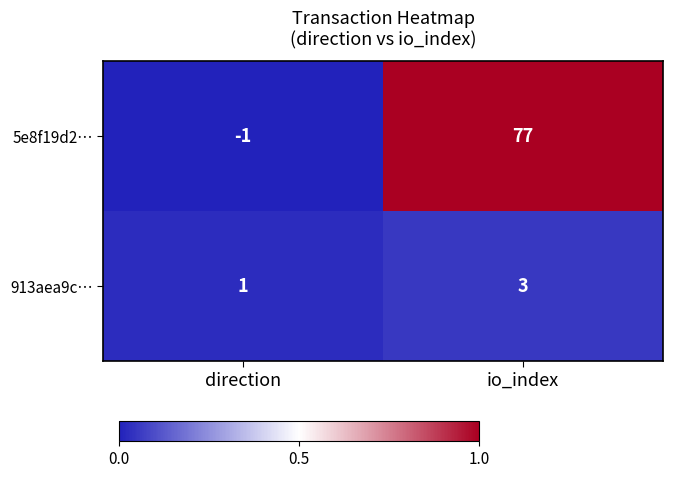

Read the 5e8f19d2… value at io_index.

77